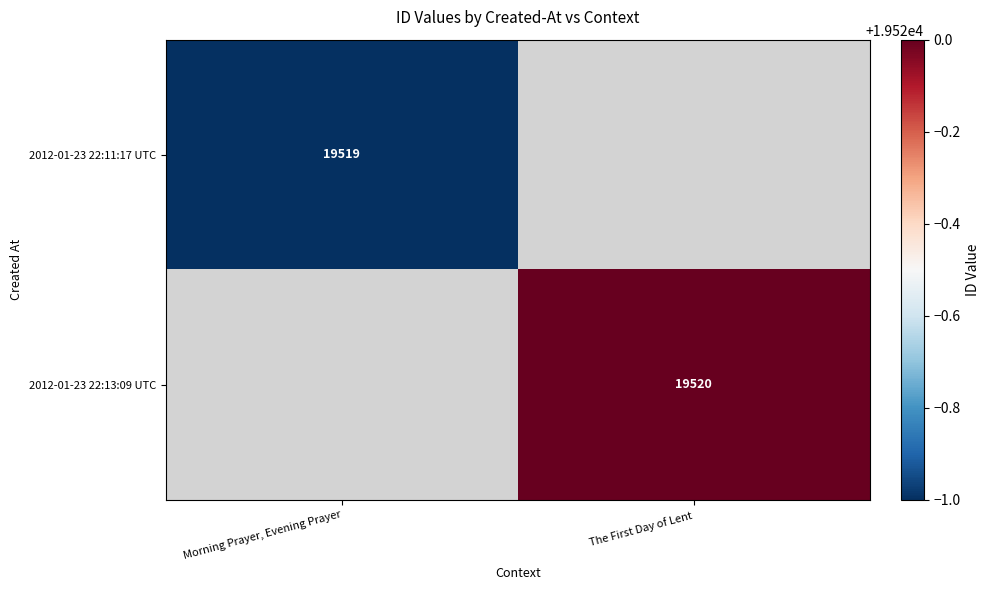

True or false: 2012-01-23 22:11:17 UTC has a value of 19519 at Morning Prayer, Evening Prayer.

True